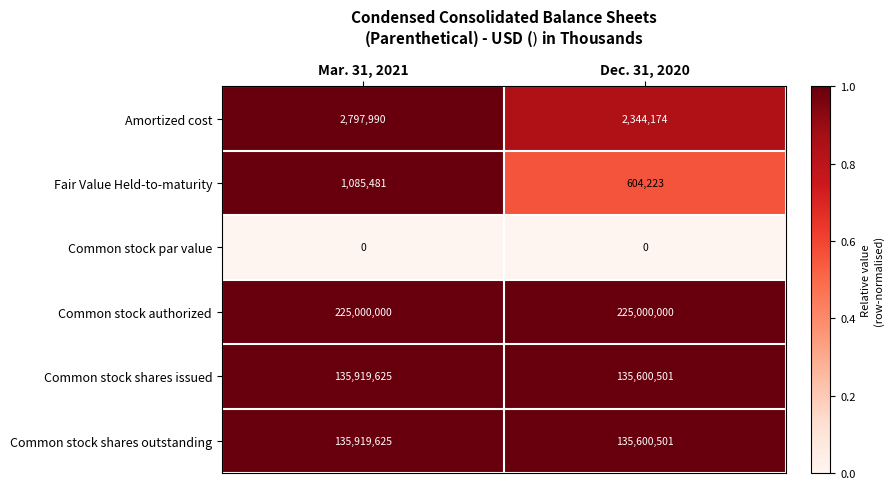

What is the difference between the highest and lowest values at Dec. 31, 2020?

225000000